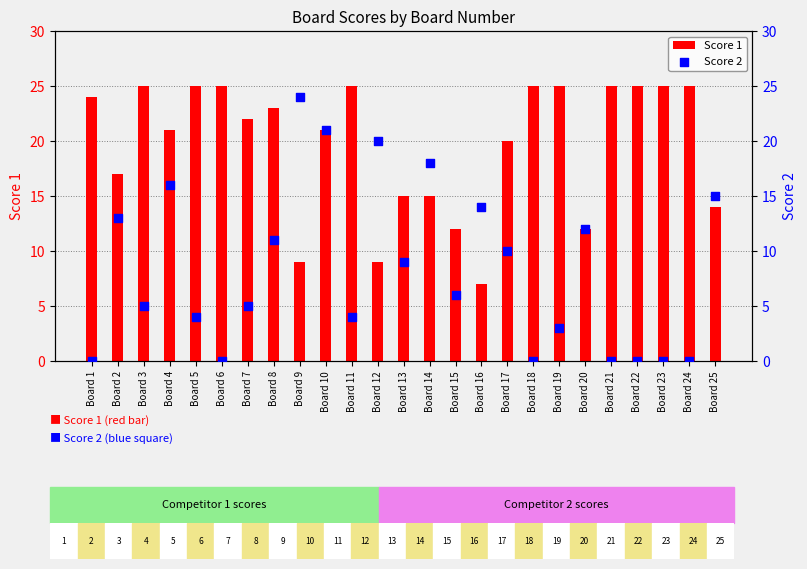

Which series has the largest total across all categories?

Score 1